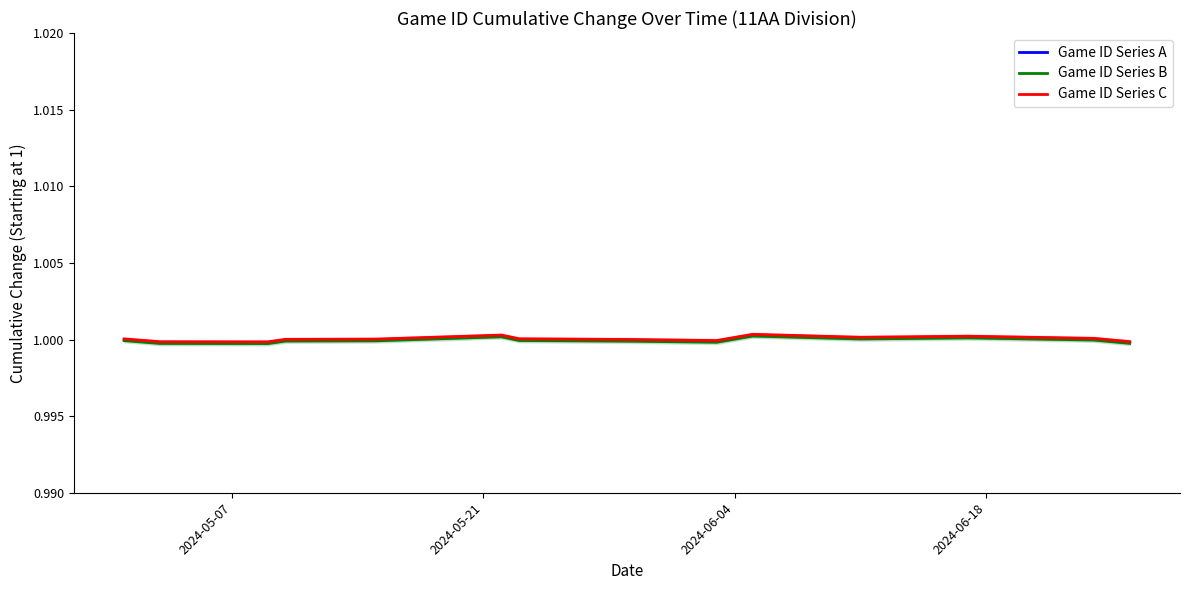

Rank the series by their average value, from highest to lowest.

Game ID Series C, Game ID Series A, Game ID Series B